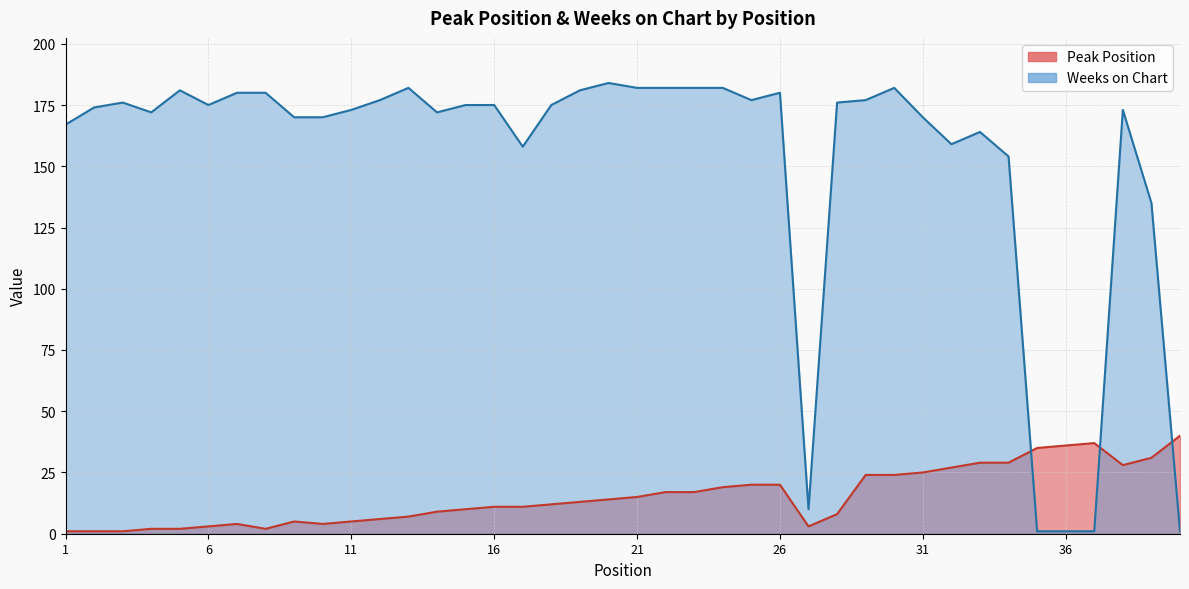

Which series ends up on top after the final intersection of Peak Position and Weeks on Chart?

Peak Position